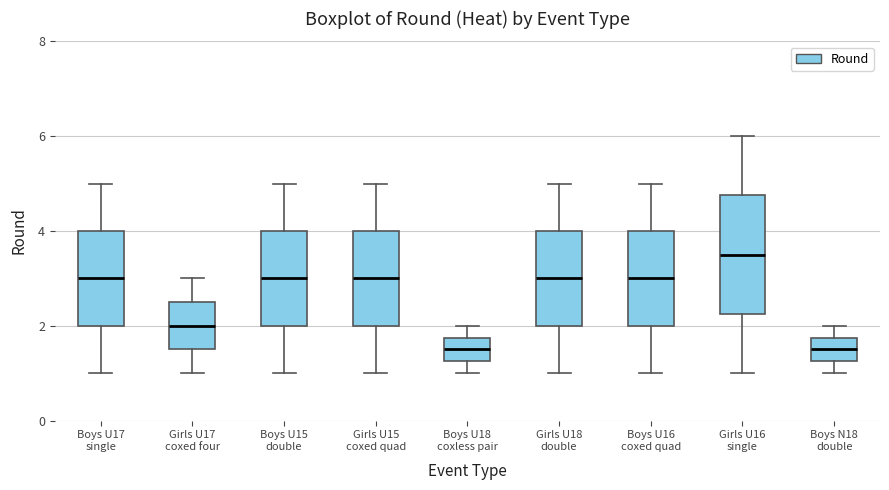

Comparing the boxes themselves (not the whiskers), which one is the tallest?

Girls U16 single